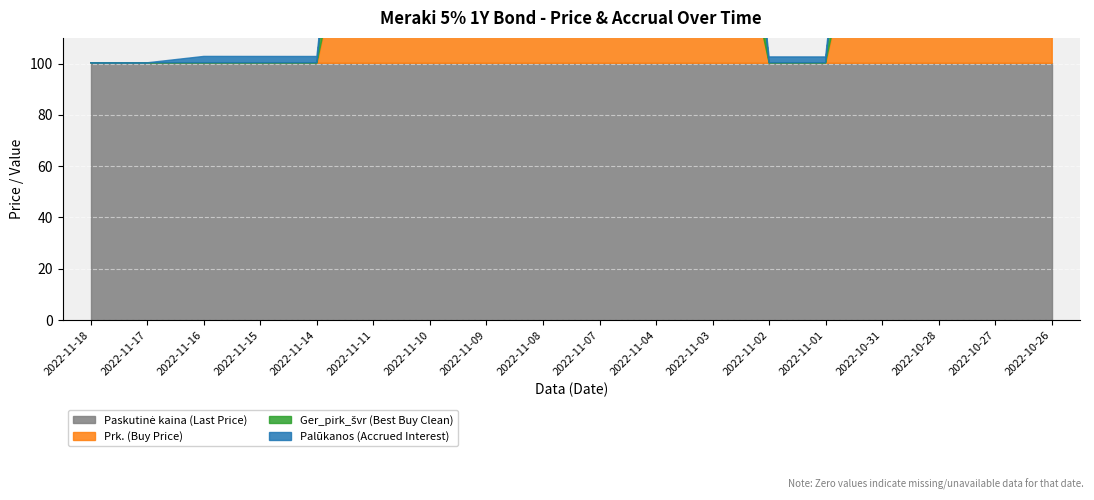

What is the spread (max minus min) of values at 2022-10-31?

99.0